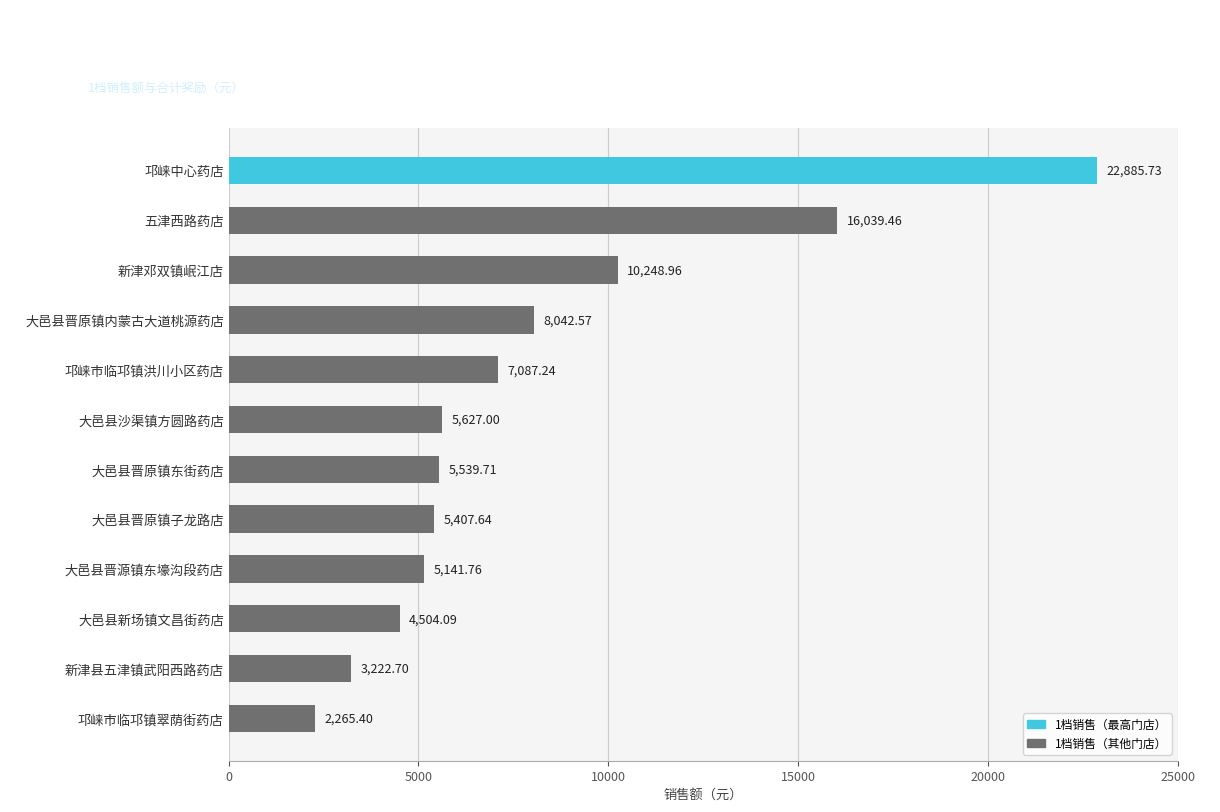

What is the sum of all values?

96012.3